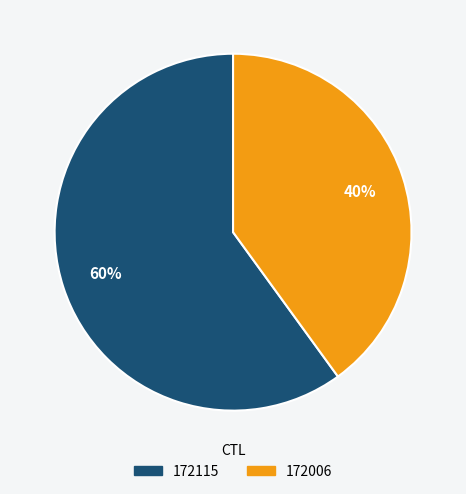

Which has a higher value, 172006 or 172115?

172115